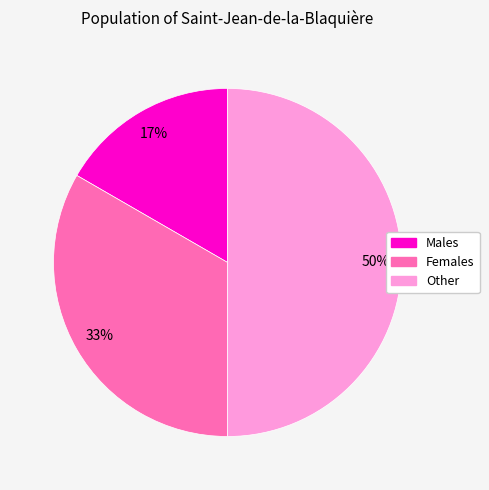

To the nearest percent, what is the average slice percentage?

33%